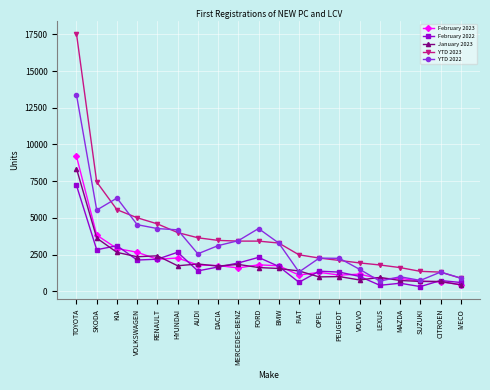

At how many categories does at least one series exceed 12908?

1